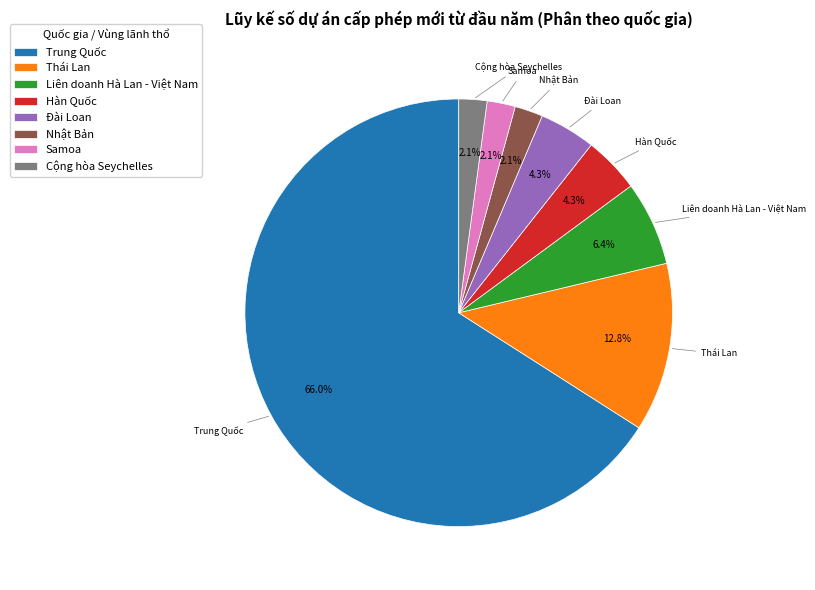

To the nearest percent, what is the difference between the Trung Quốc and Samoa slice percentages?

64%